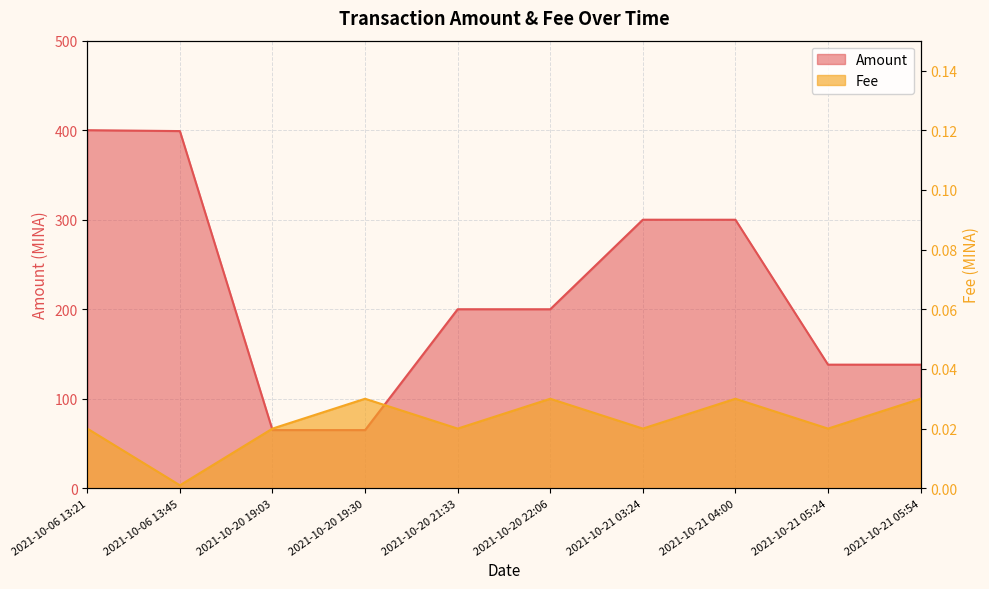

True or false: Fee has a value of 0.0 at 2021-10-06 13:21.

True